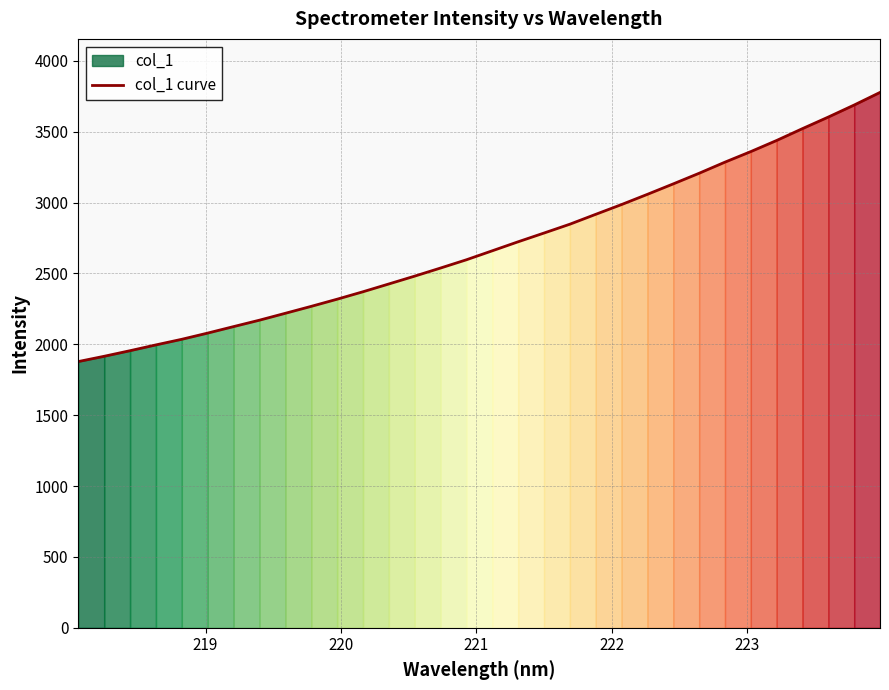

What is the difference between the second highest and minimum values?

1809.9